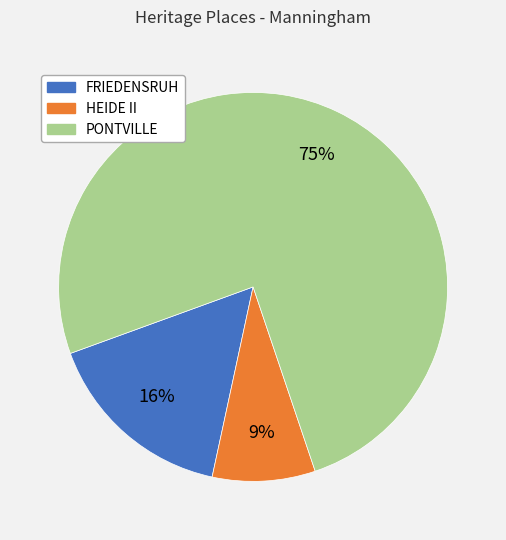

Combined, do PONTVILLE and HEIDE II account for over 50%?

Yes